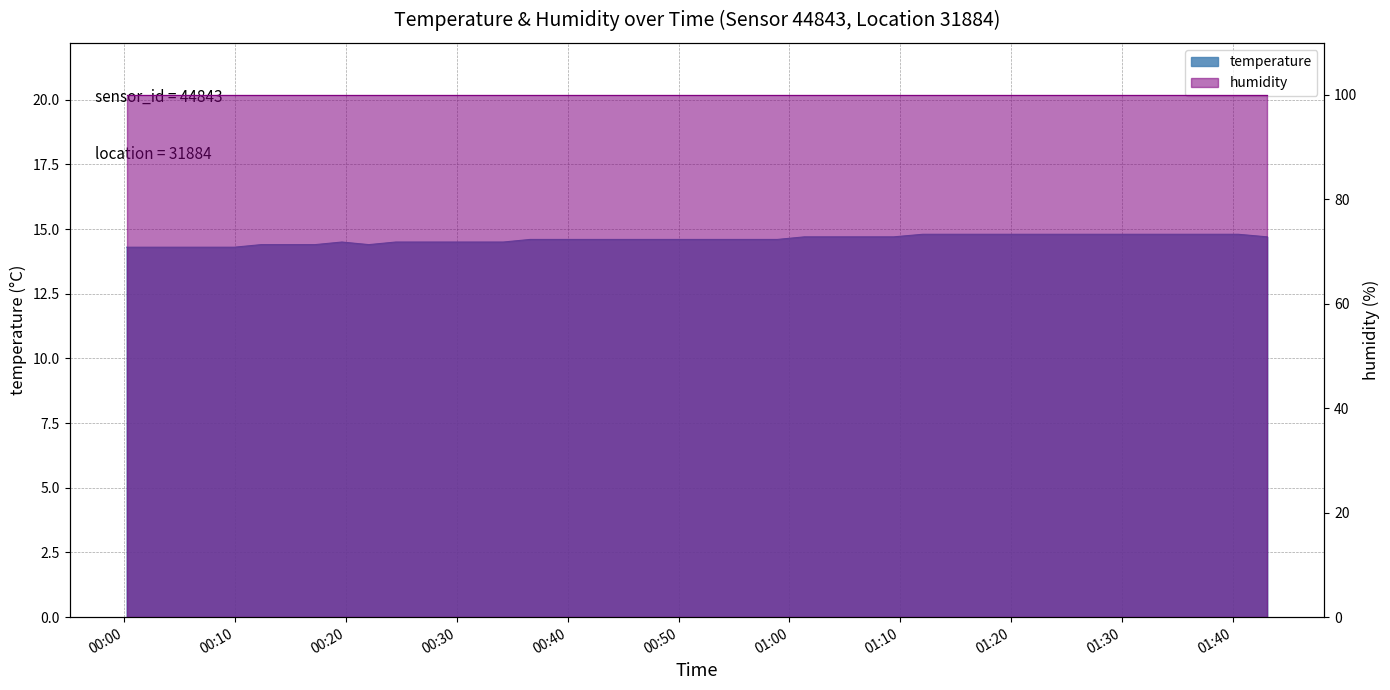

What is the label of the 9th point from the right?

2022-10-16T01:20:01